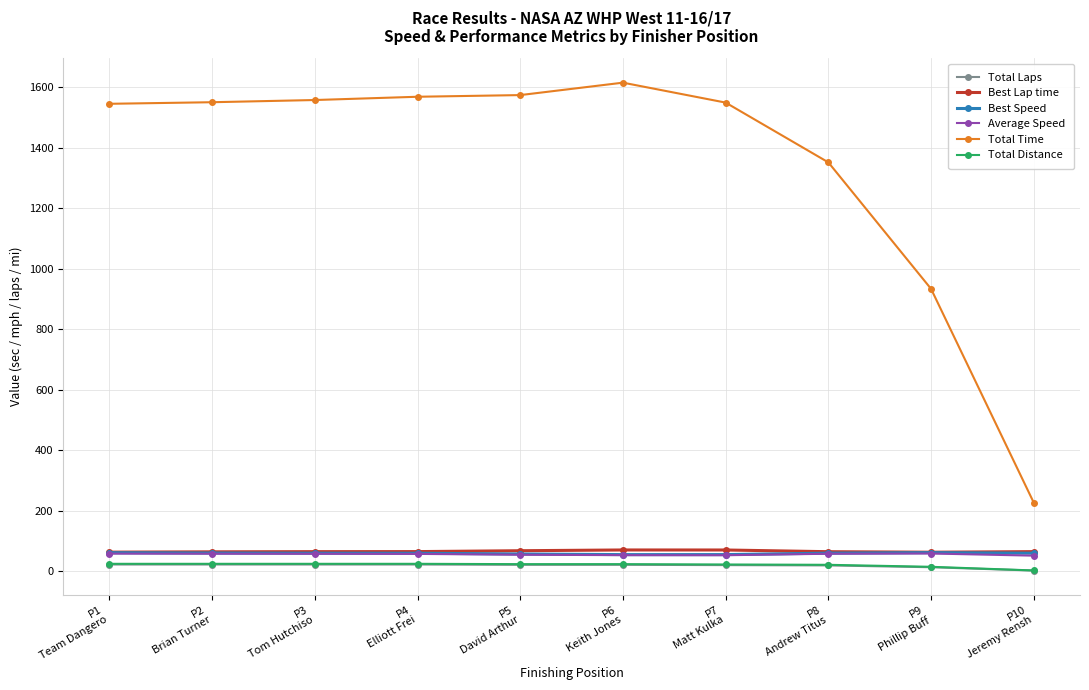

Read the Best Lap time value at P9
Phillip Buff.

63.6